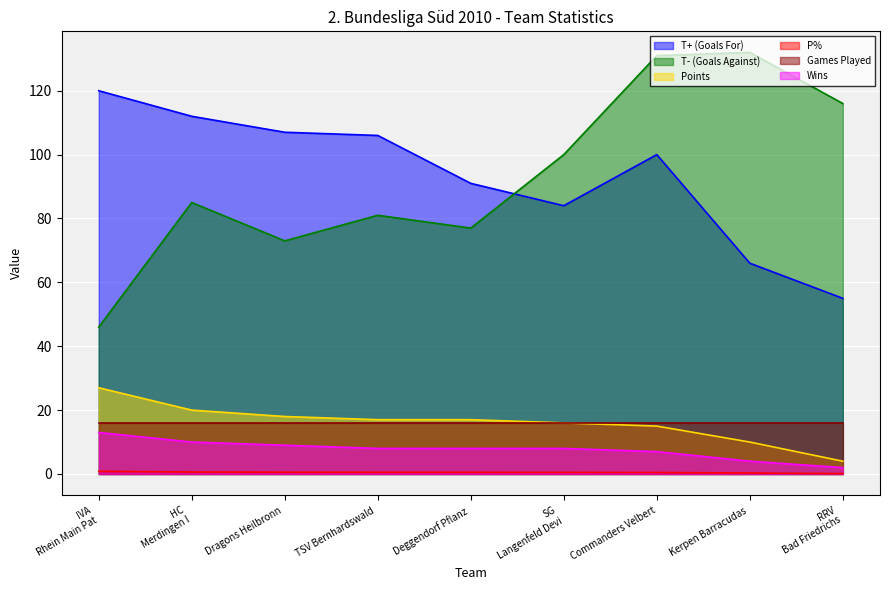

Does the chart display data point markers on the line(s)?

No